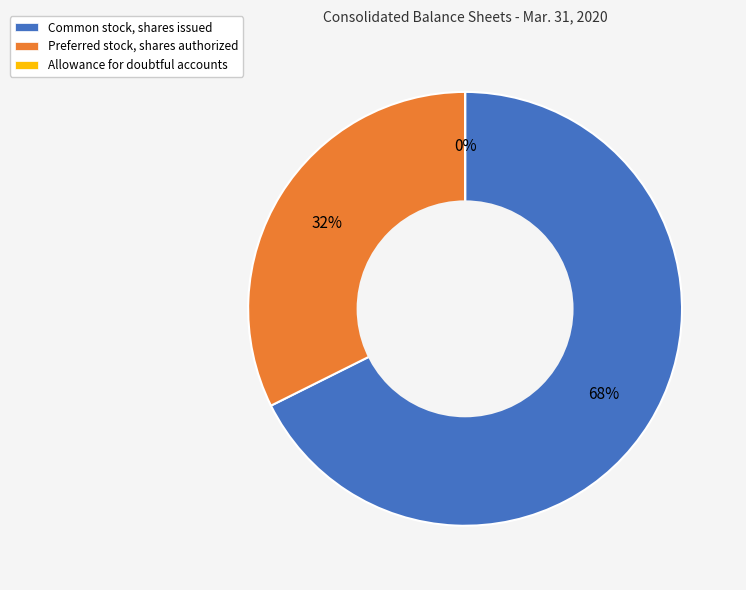

Which slice is the largest?

Common stock, shares issued